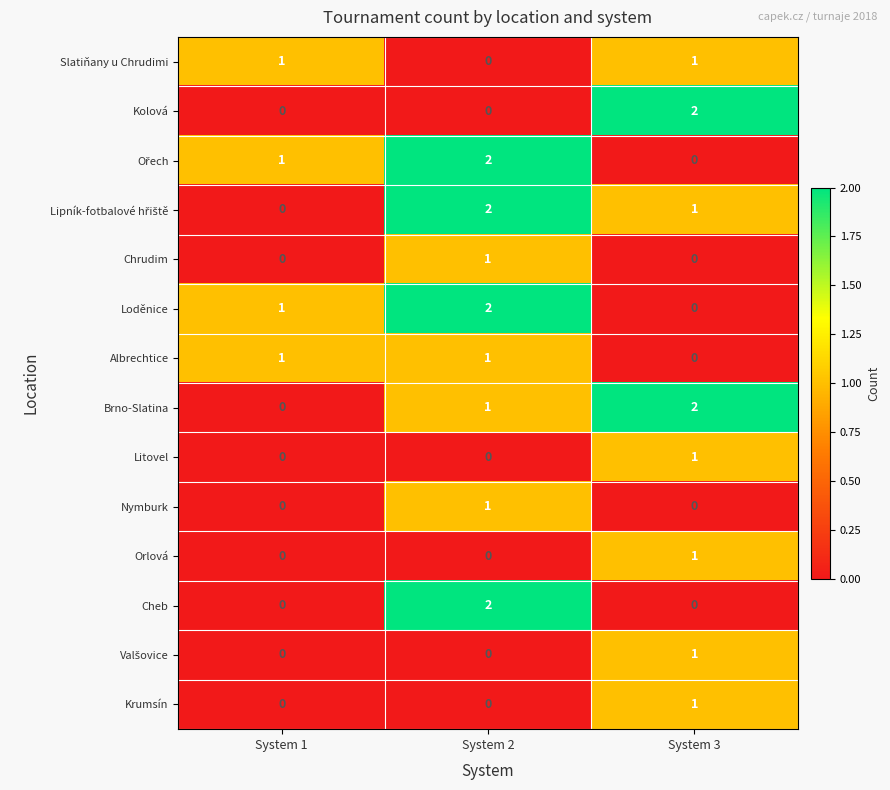

At how many categories does at least one series exceed 0?

3